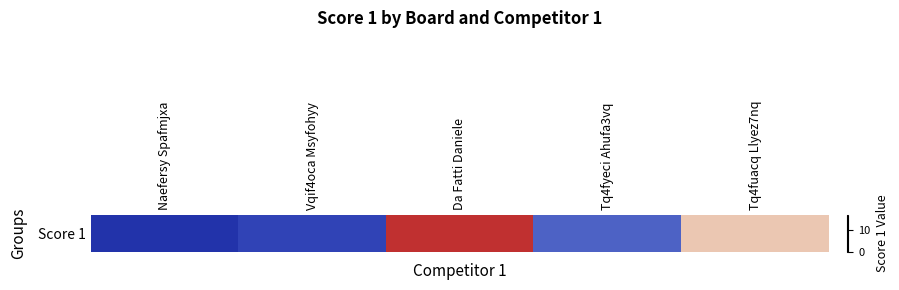

What is the average value?

7